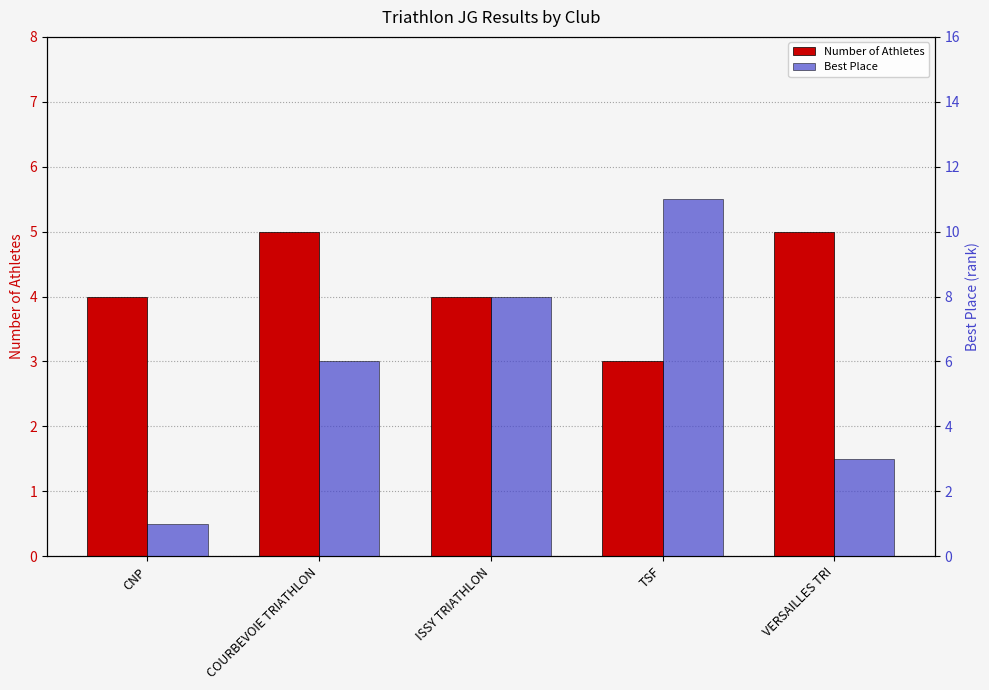

Reading left to right, list all the values displayed in this chart.

Number of Athletes: CNP=4	COURBEVOIE TRIATHLON=5	ISSY TRIATHLON=4	TSF=3	VERSAILLES TRI=5
Best Place: CNP=1	COURBEVOIE TRIATHLON=6	ISSY TRIATHLON=8	TSF=11	VERSAILLES TRI=3